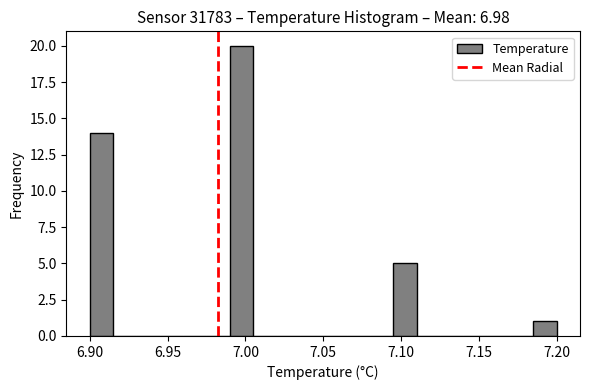

Read against the x-axis, roughly where is the centre of the tallest bar?

7.000